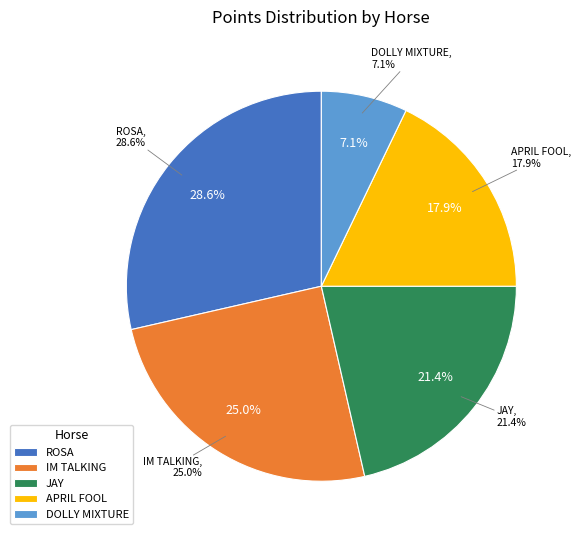

Is it true that ROSA is 29% of the pie?

True